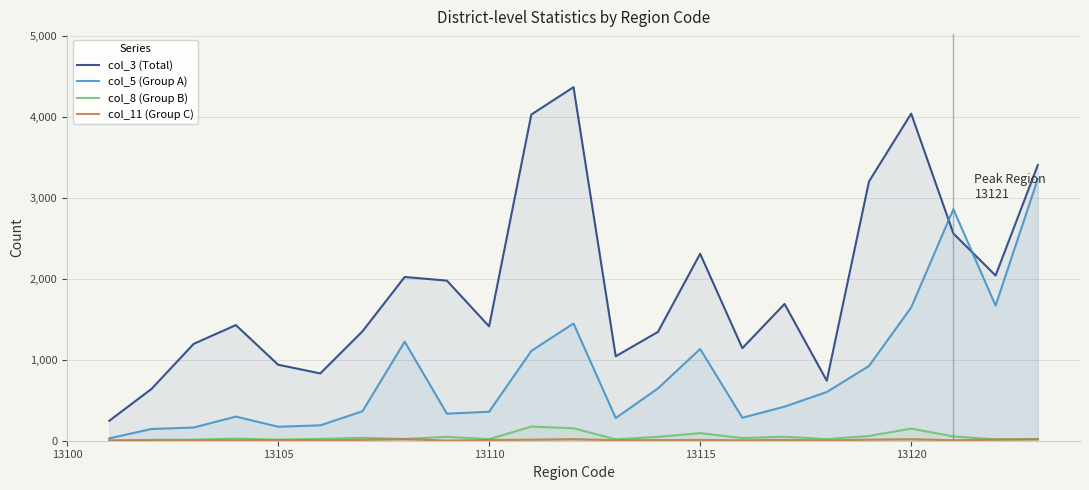

Reading right to left, what are all the values shown in this chart?

col_3 (Total): 3404	2040	2559	4039	3201	741	1689	1143	2309	1344	1043	4366	4028	1412	1977	2022	1351	831	939	1428	1196	639	246
col_5 (Group A): 3233	1669	2859	1646	923	601	421	284	1133	646	280	1448	1109	358	334	1223	364	190	173	298	163	145	29
col_8 (Group B): 22	17	53	150	59	20	50	33	94	48	17	154	175	19	49	21	36	23	13	26	13	11	4
col_11 (Group C): 19	13	6	19	13	4	11	5	10	8	6	20	13	9	2	21	11	5	8	5	5	4	2